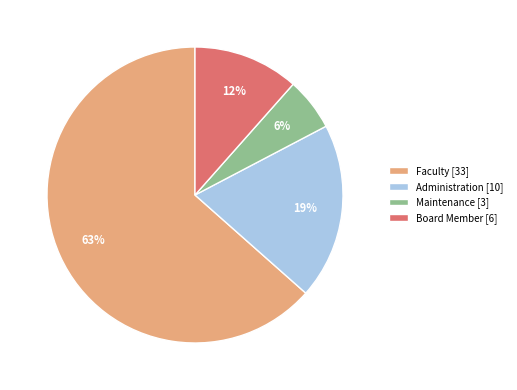

What percentage is the Administration slice, to the nearest percent?

19%